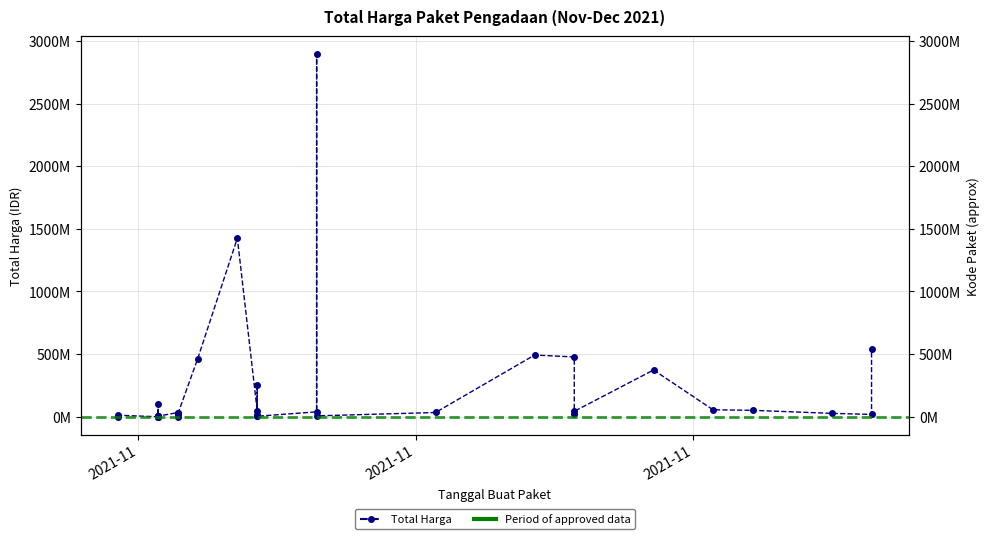

True or false: there are more than 0 points higher than both neighbors.

True